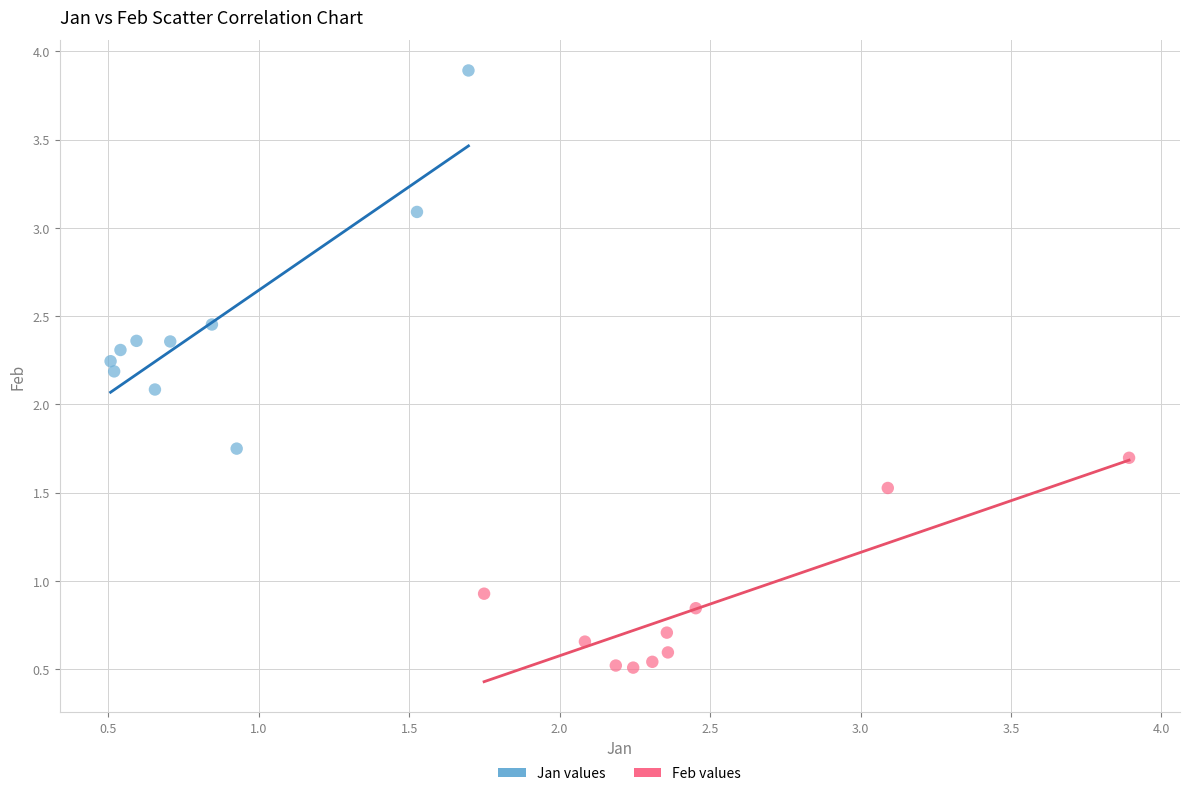

Which series contains the highest Y value?

Jan values